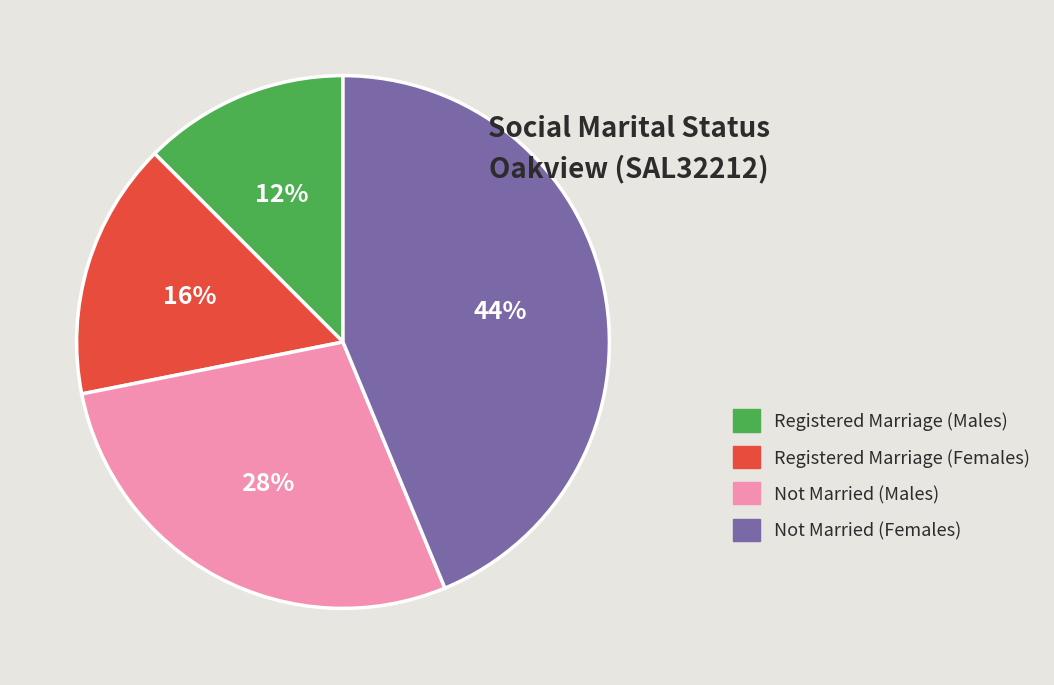

To the nearest percent, what is the combined percentage of Not Married (Males) and Registered Marriage (Females)?

44%